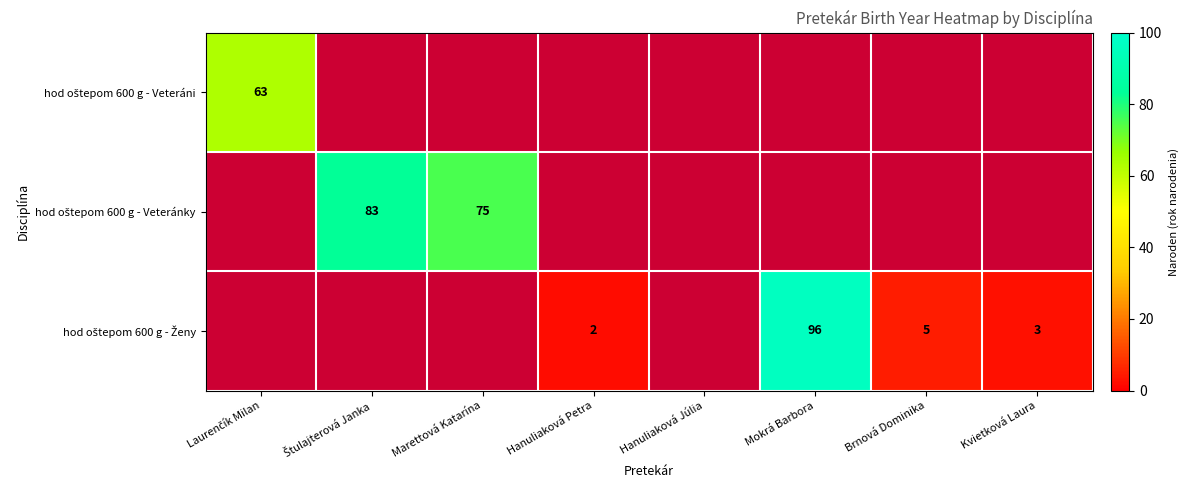

At how many categories does at least one series exceed 45?

4